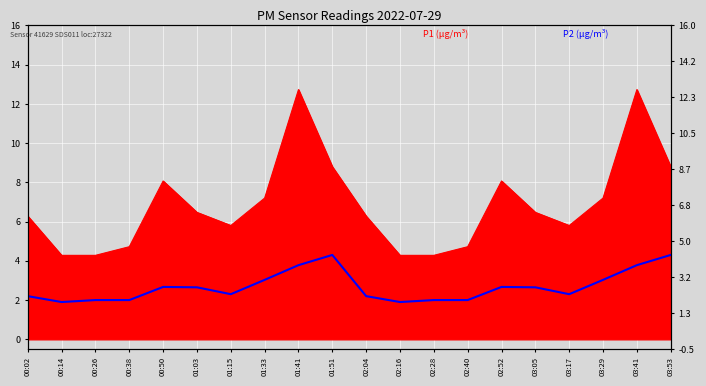

What is the approximate value at 01:41?

3.8